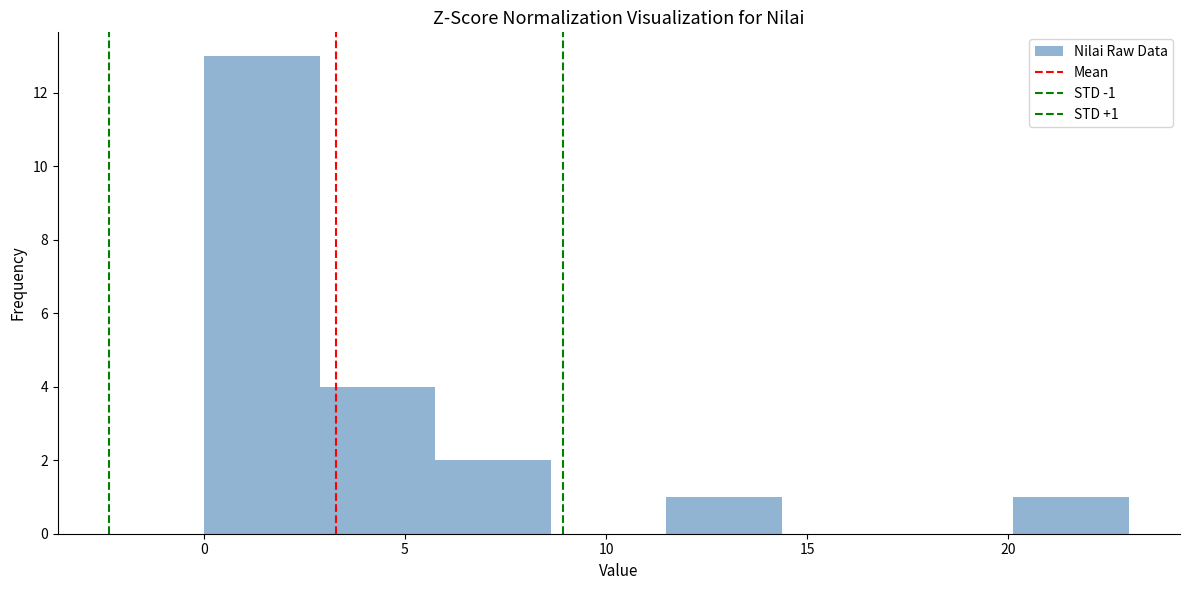

Which range on the x-axis has the tallest bar?

0.0 to 3.0